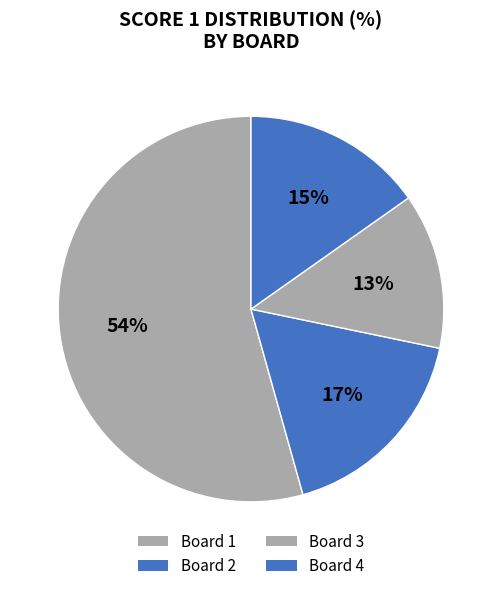

Rank the categories by value from highest to lowest.

Board 1, Board 2, Board 4, Board 3